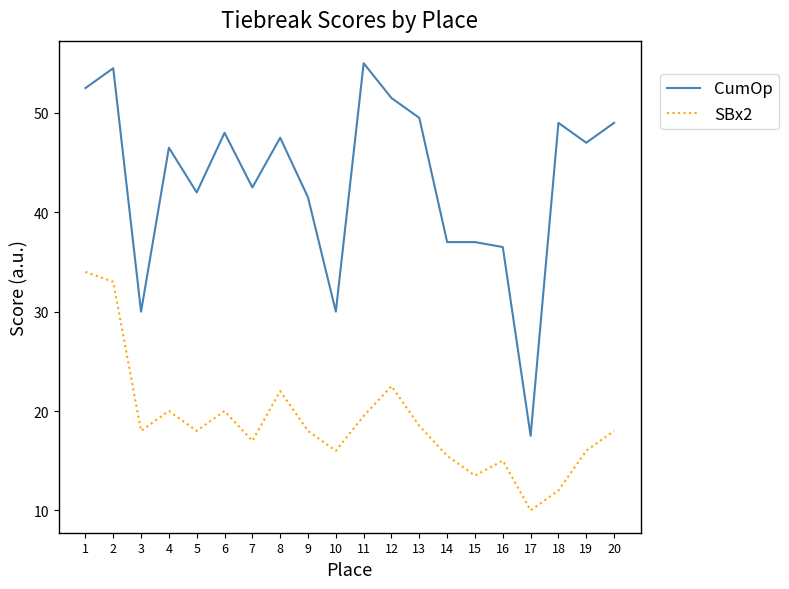

Is this an area chart (filled region under the line)?

No